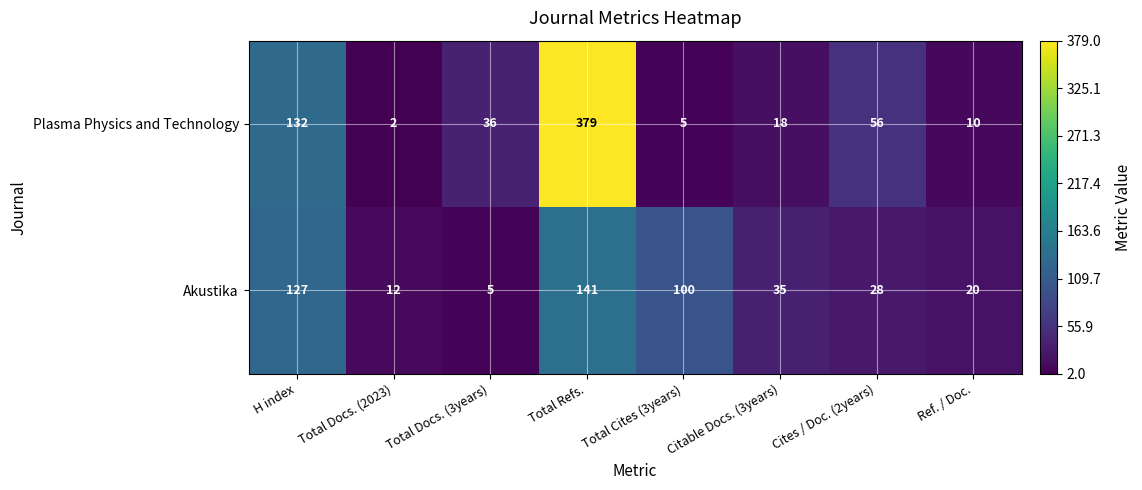

At Total Docs. (2023), list the series in order from smallest to largest.

Plasma Physics and Technology, Akustika